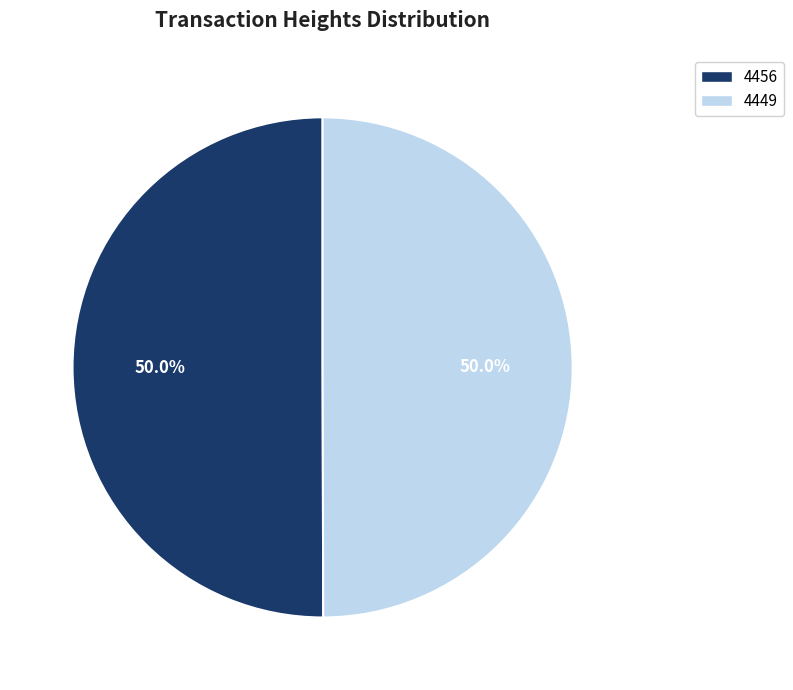

What percentage is the 4449 slice, to the nearest percent?

50%